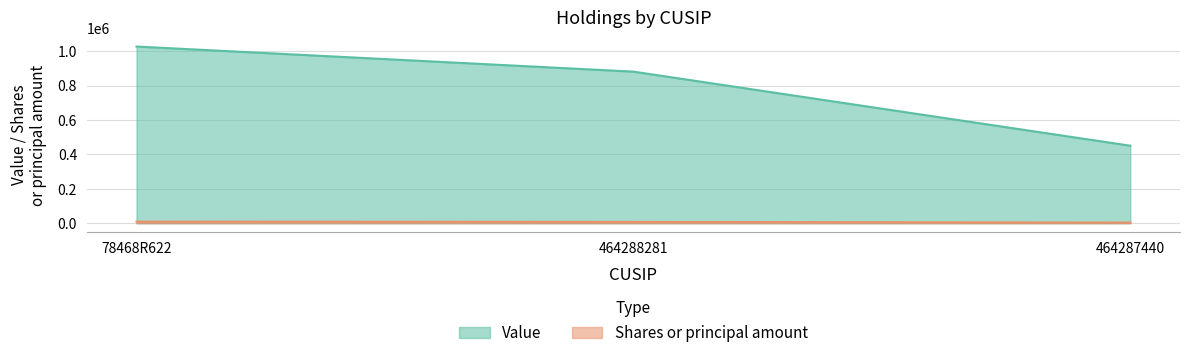

At how many categories does at least one series exceed 397181?

3